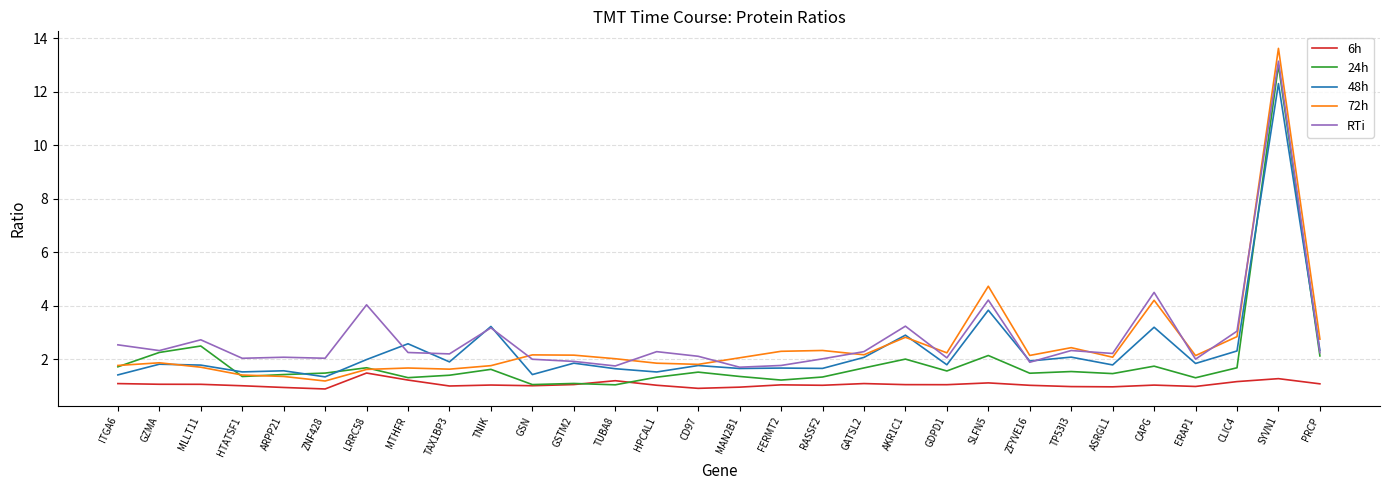

What is the highest value of the 48h series?

12.3